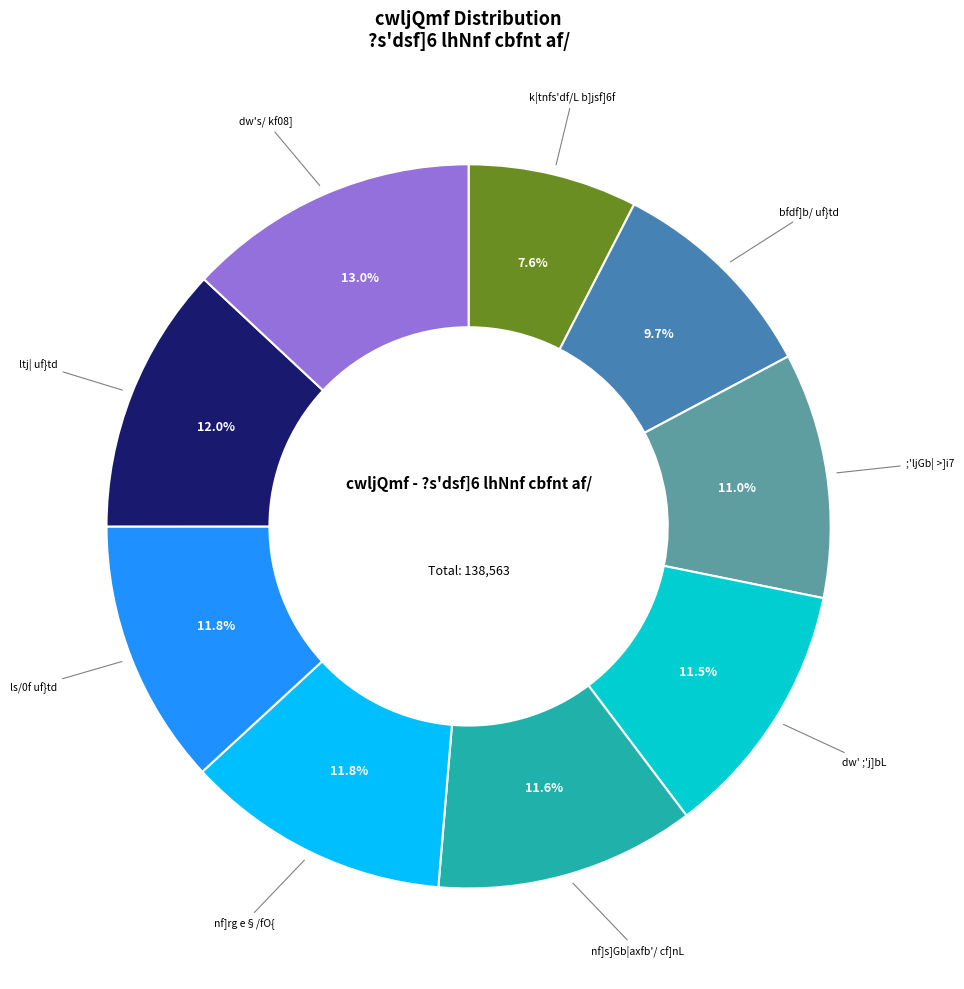

Is there any slice that represents more than half of the pie?

No